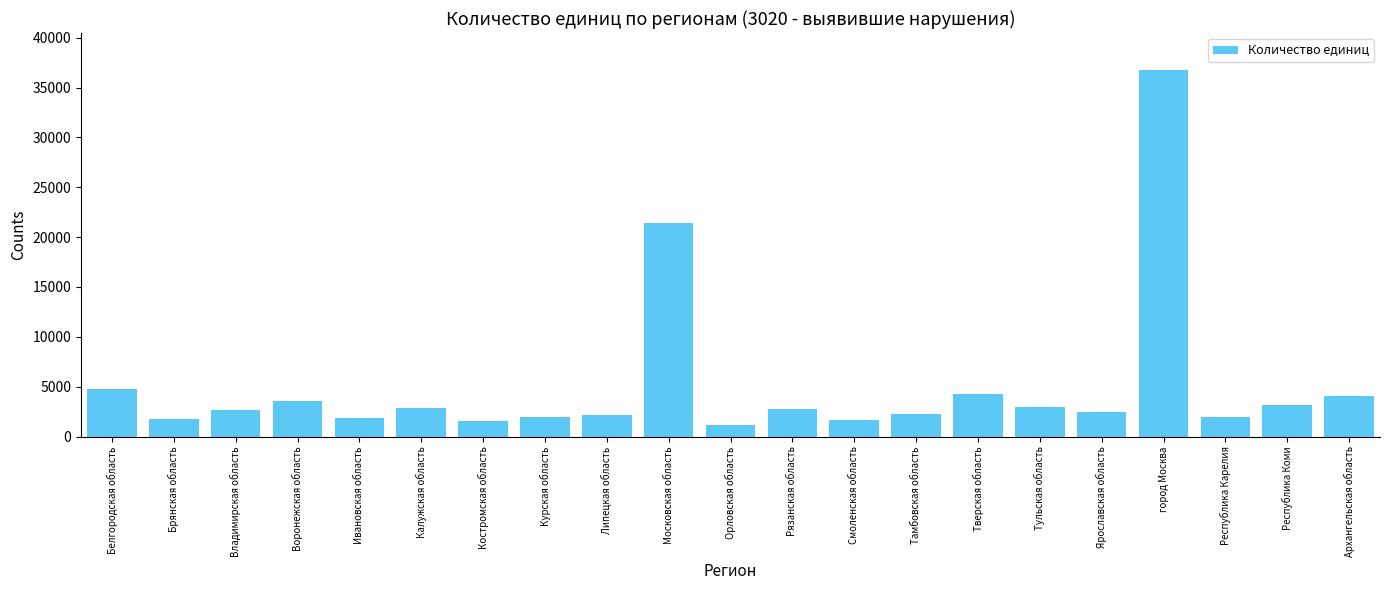

What is the approximate value at Тульская область?

3014